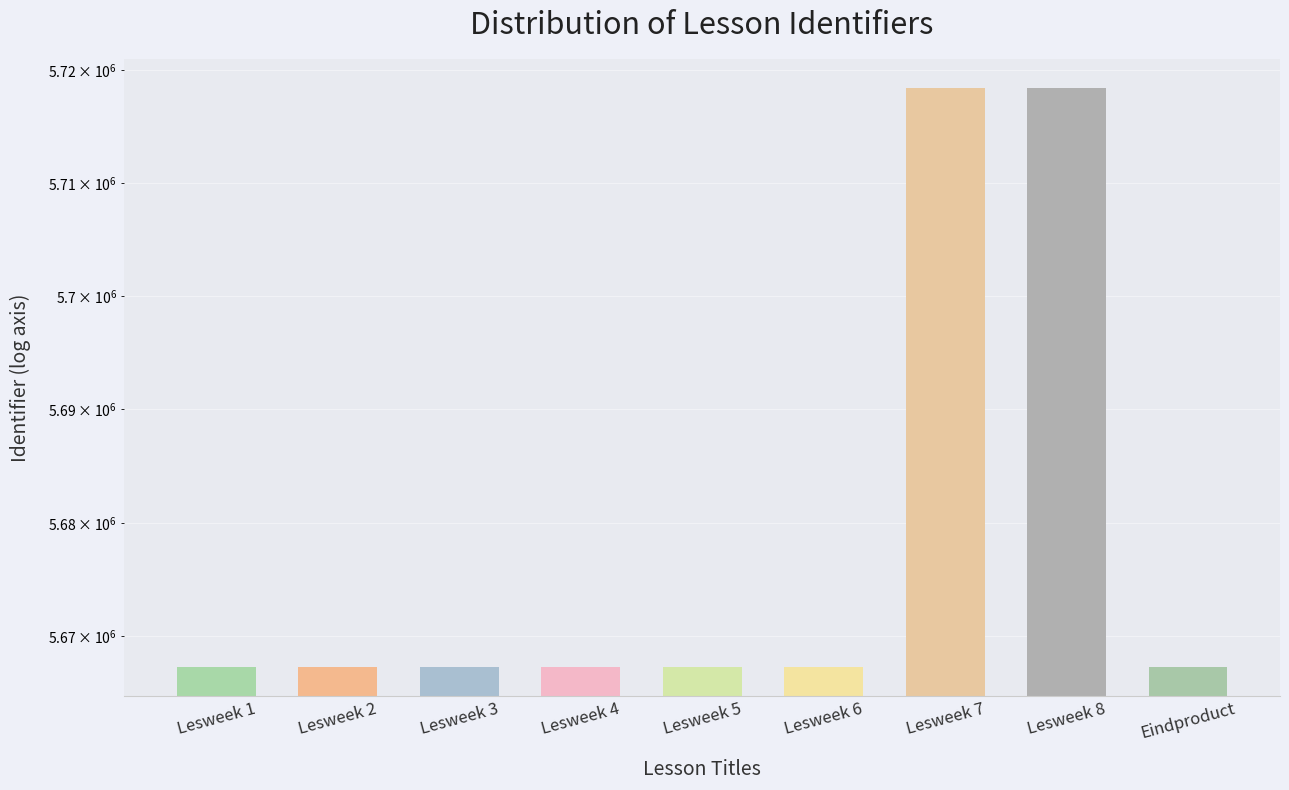

Read the value at Lesweek 6, to the nearest 10.

5667320